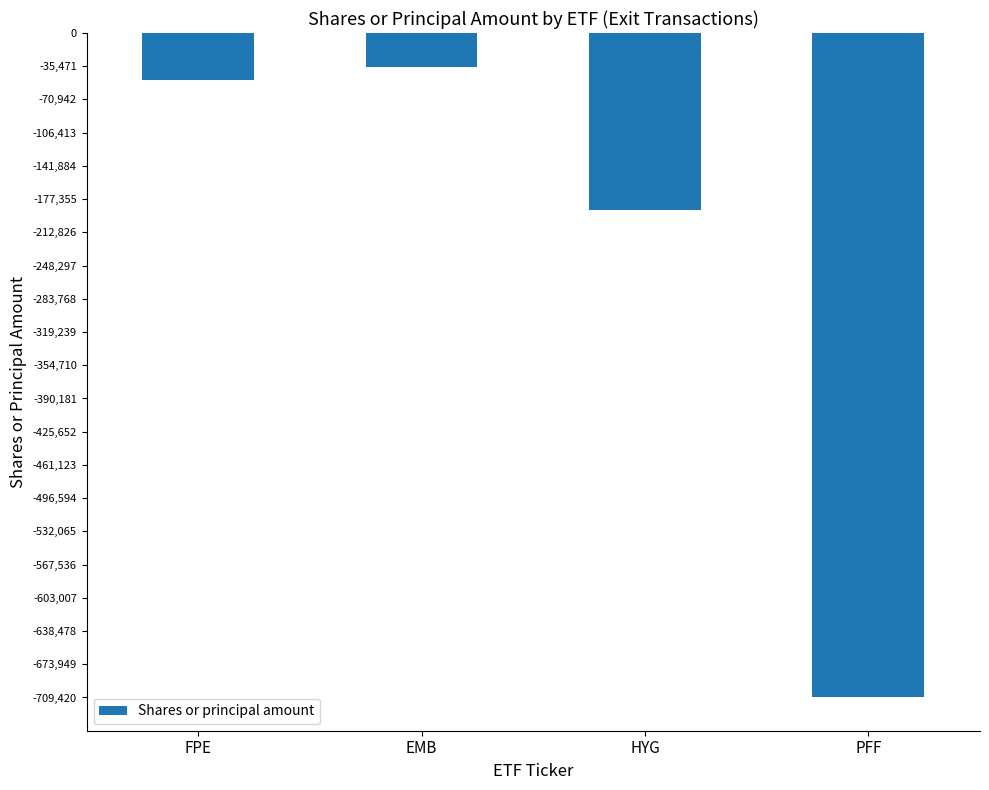

What is the change in value from FPE to HYG?

-138620